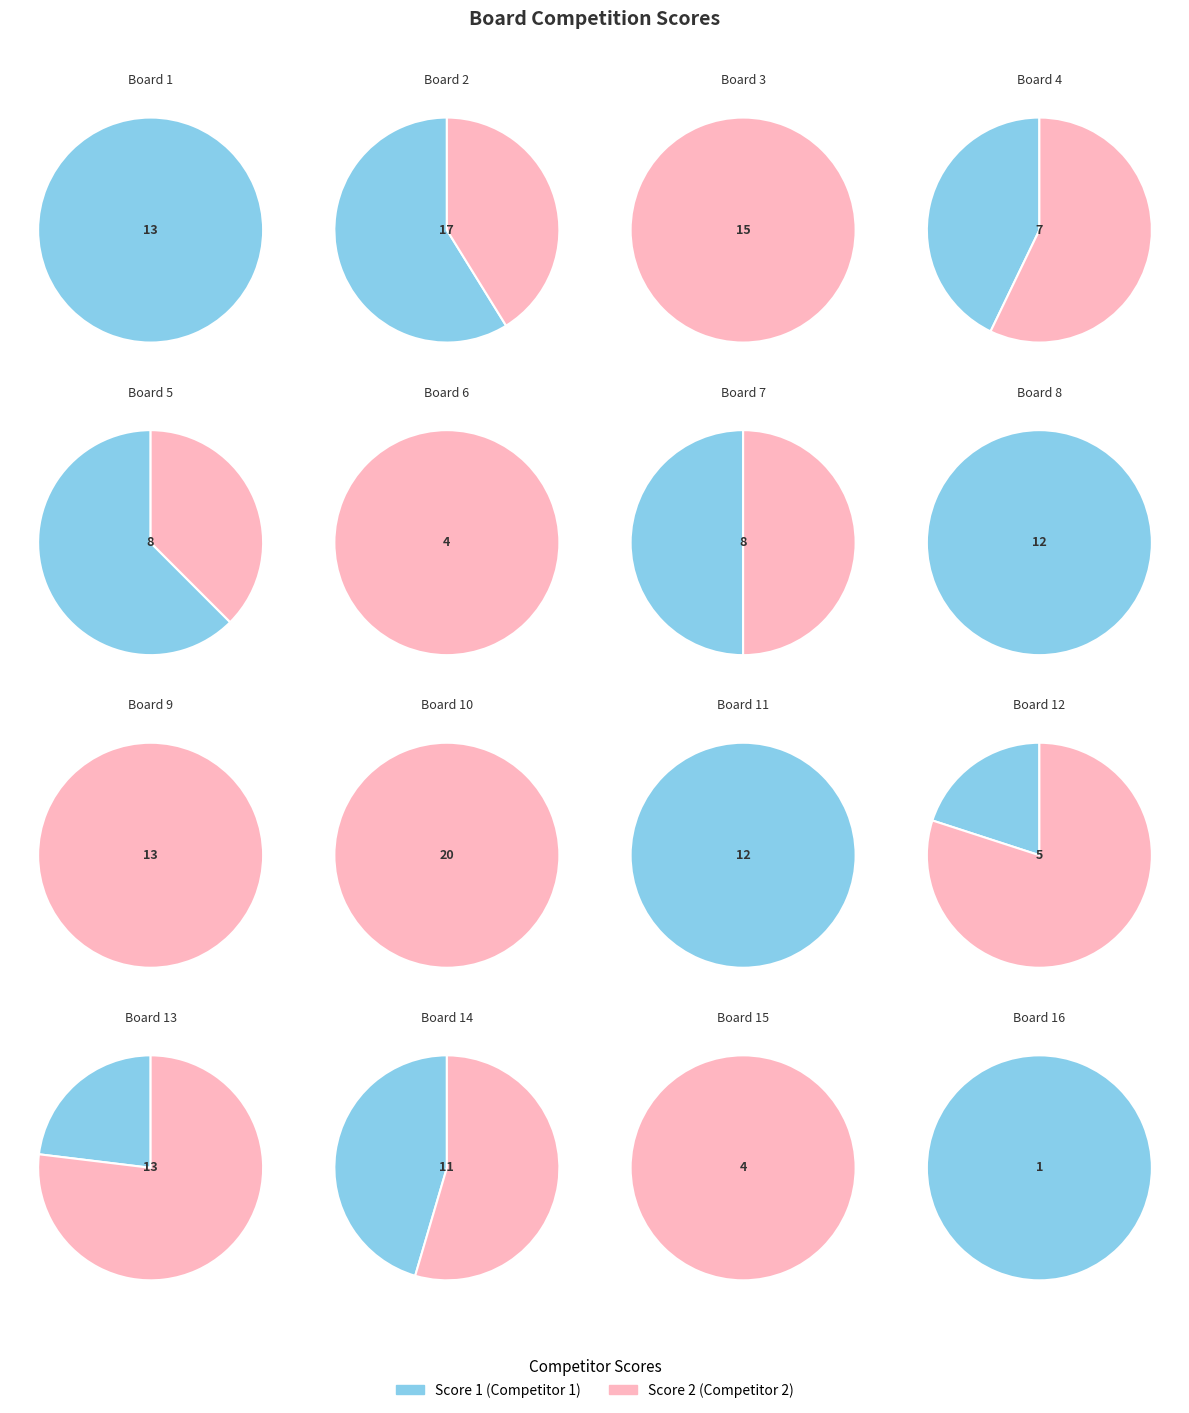

What is the total percentage of Board 5 and Board 4?

11.6%